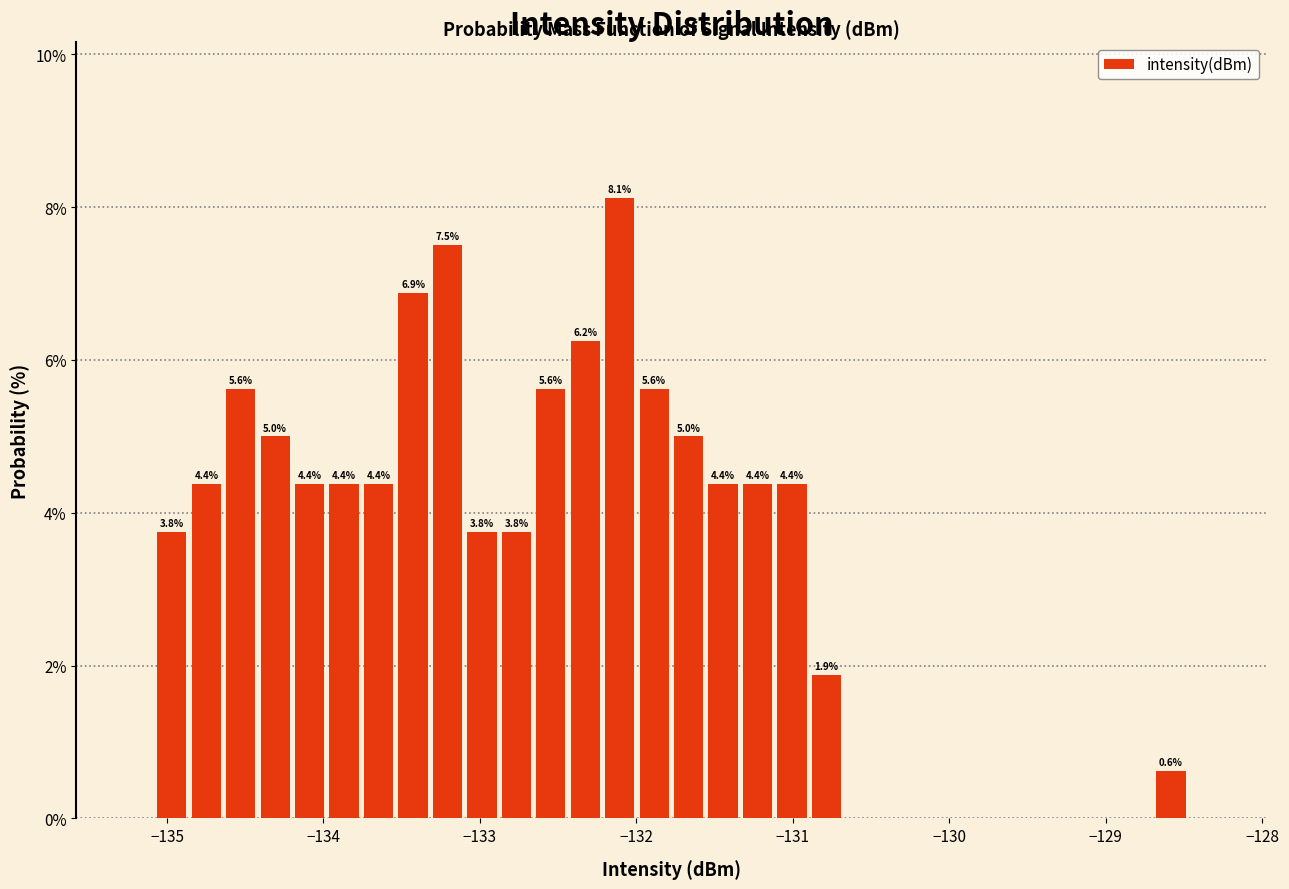

Read against the x-axis, roughly where is the centre of the tallest bar?

-132.1